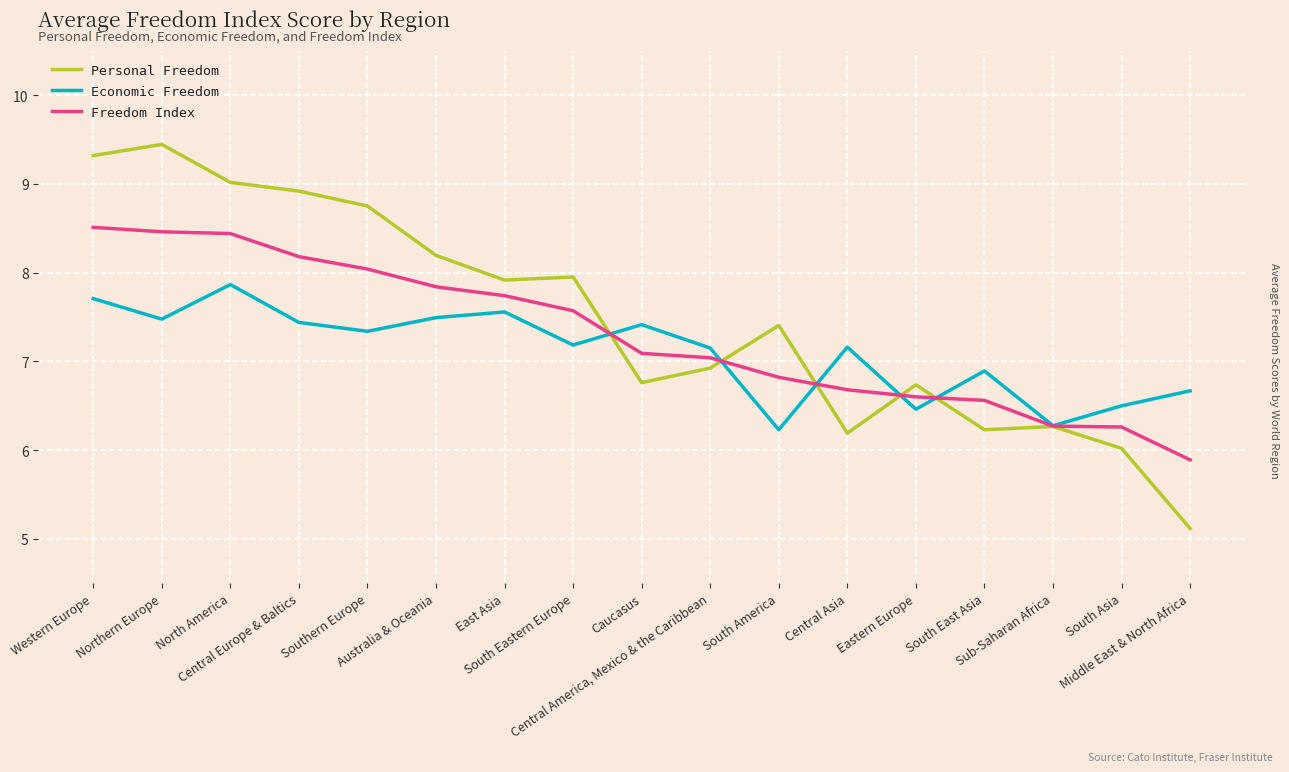

What is the minimum value for Economic Freedom?

6.2